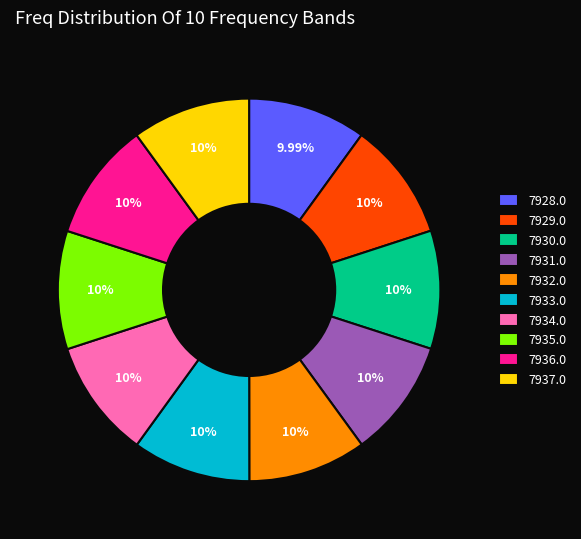

Does any single category account for the majority?

No